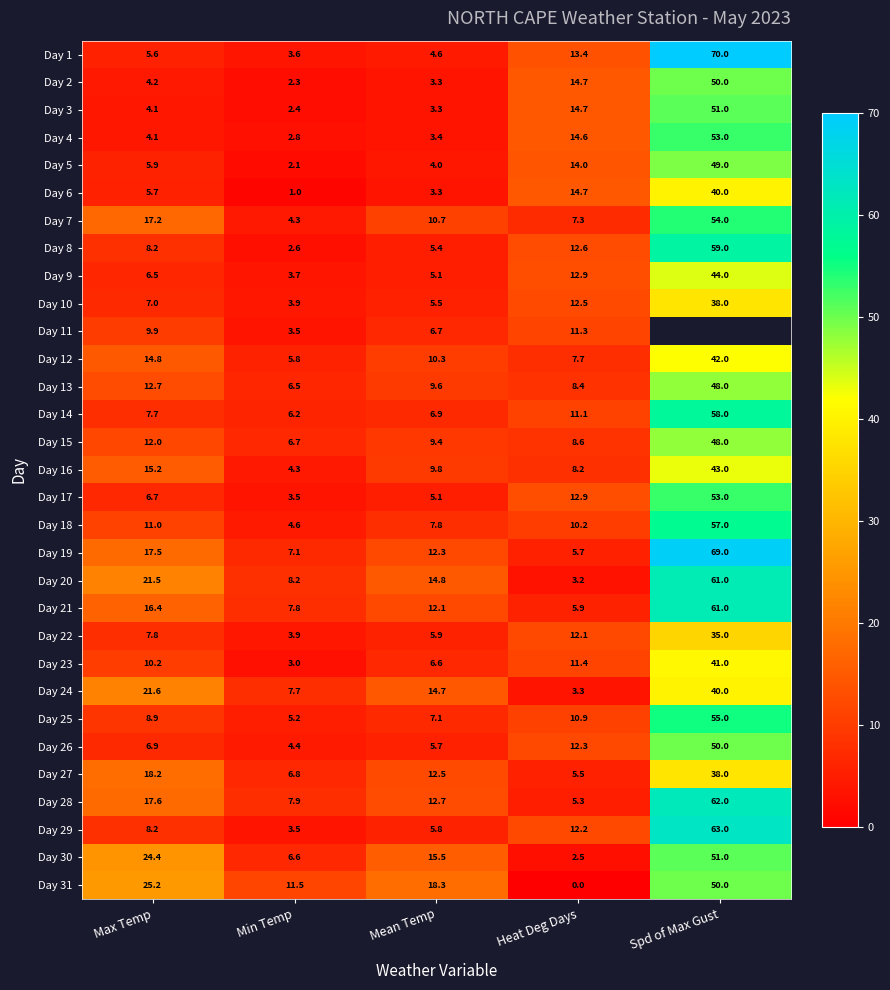

What is the minimum value for Day 21?

5.9